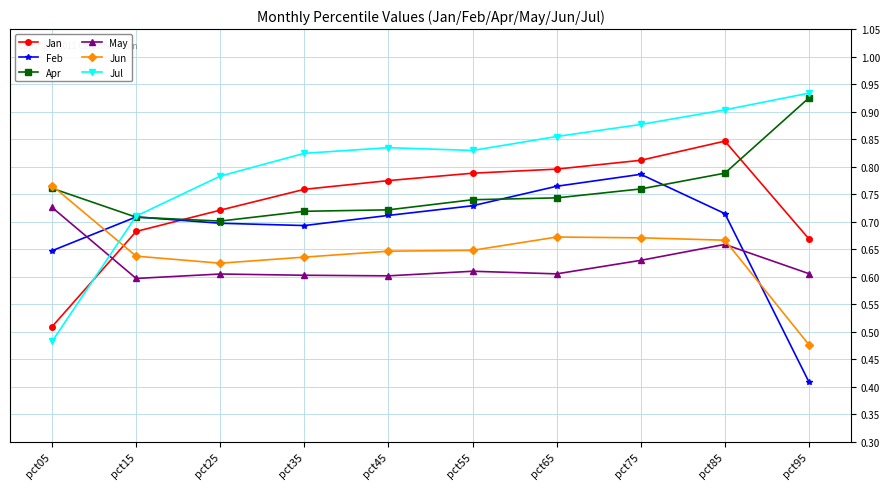

Count the number of categories in the chart.

10